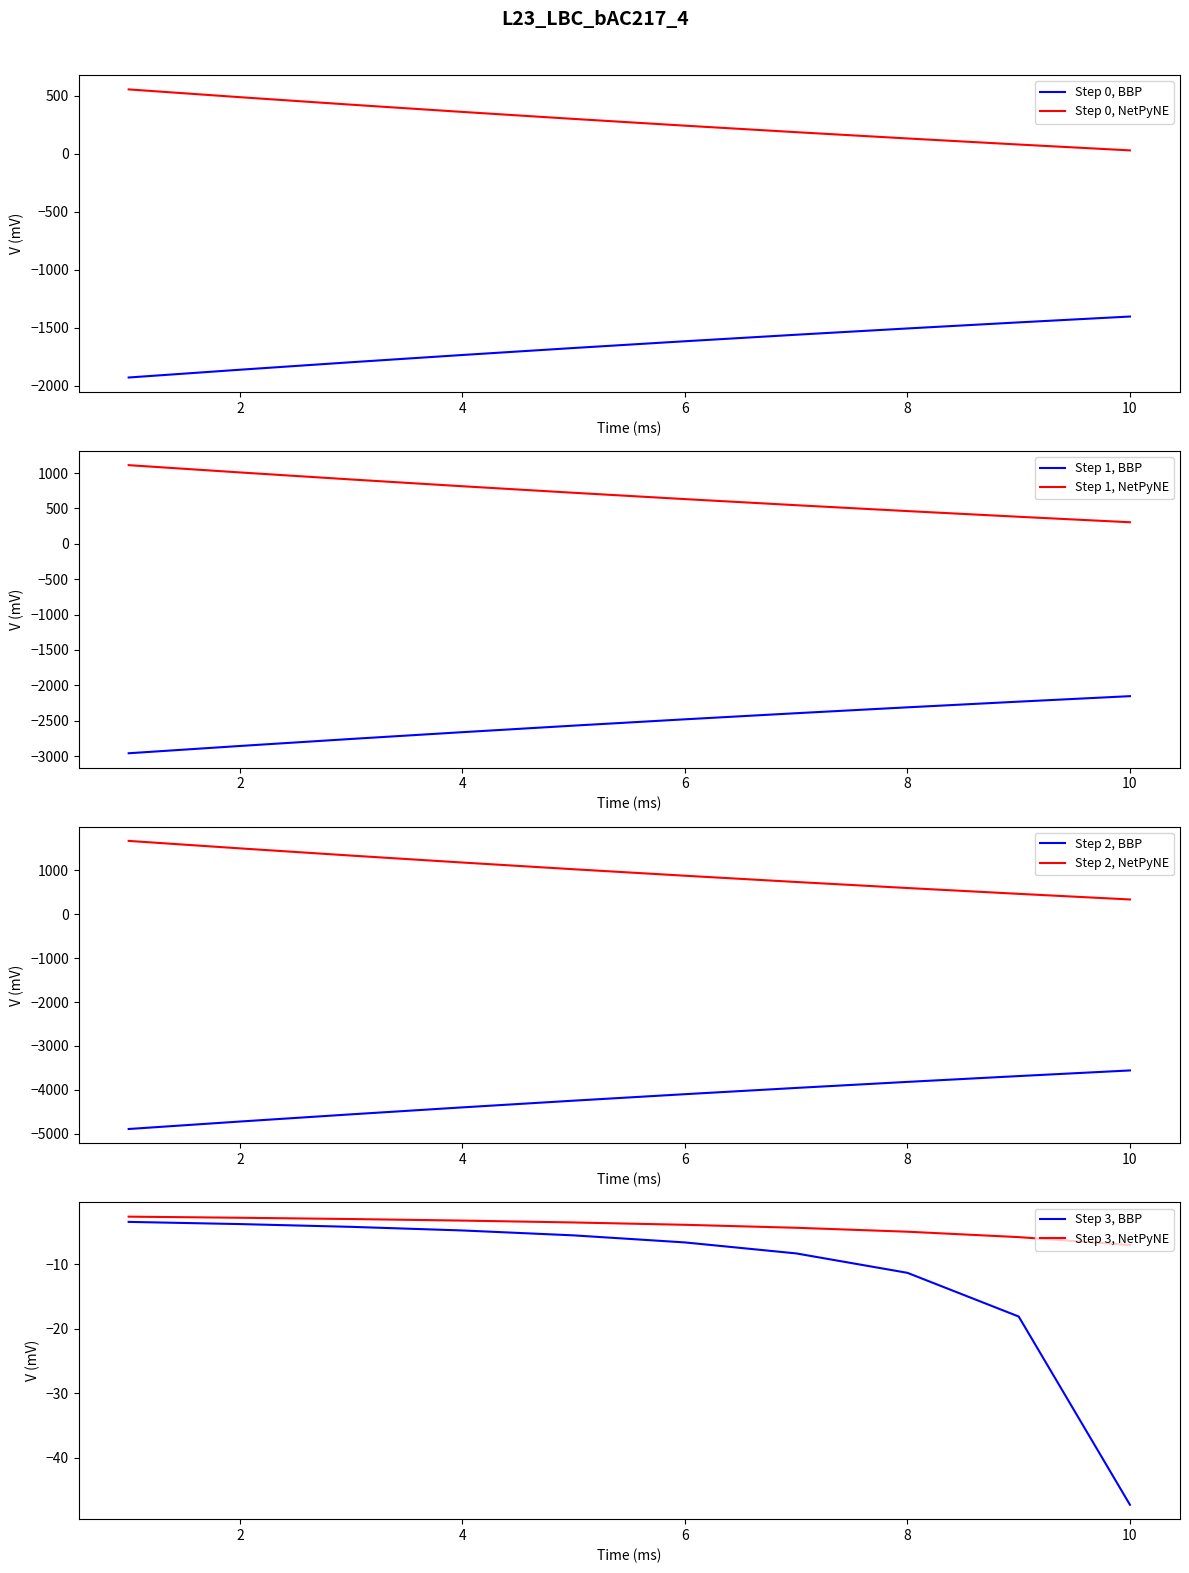

At which category is the sum across all series the highest?

1